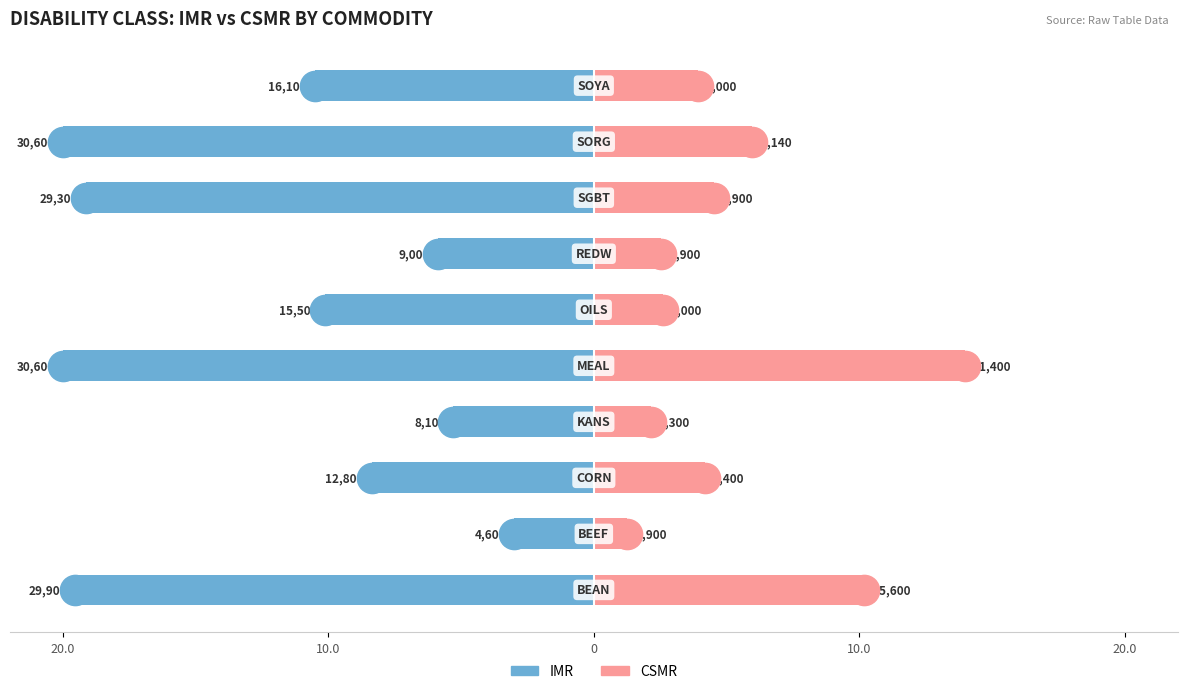

At how many categories does at least one series exceed -3?

10